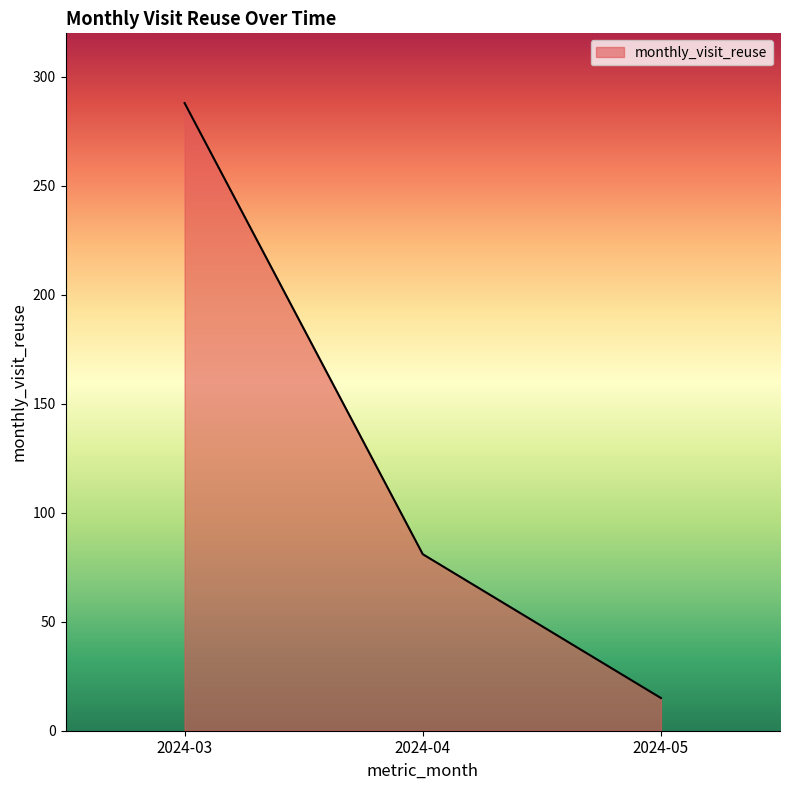

Rank the categories by value from highest to lowest.

2024-03, 2024-04, 2024-05